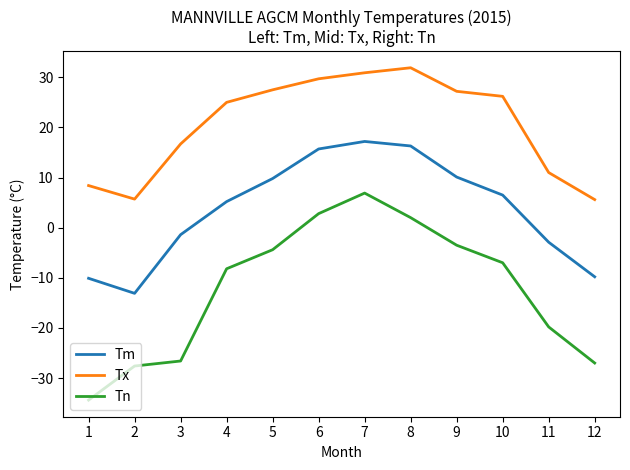

What is the lowest value of the Tm series?

-13.1